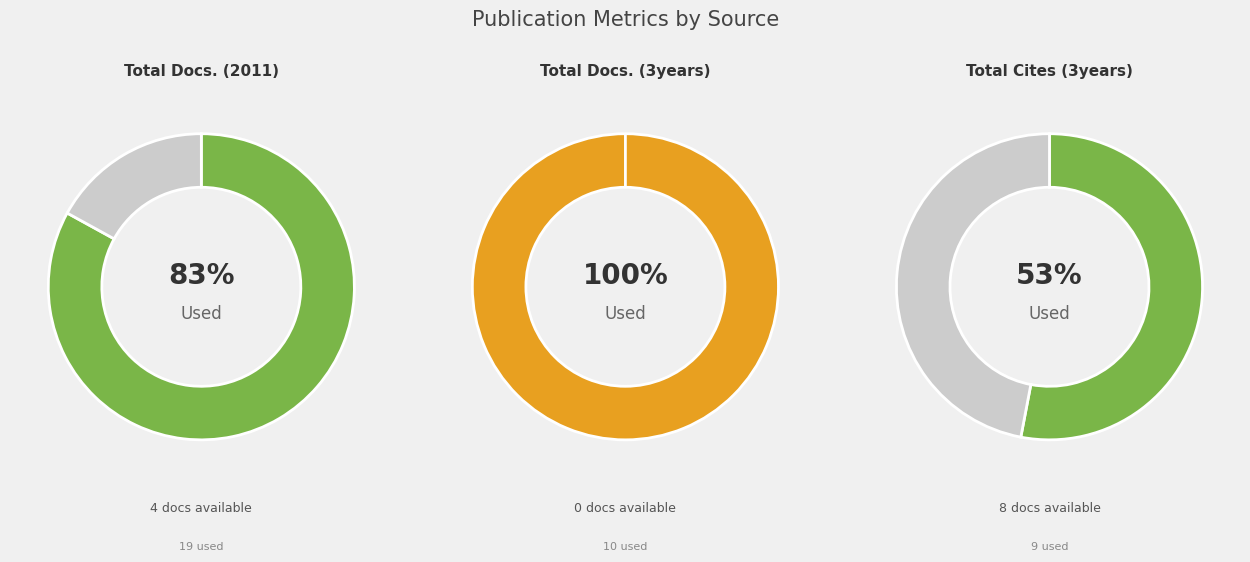

Count the number of slices in the pie.

2